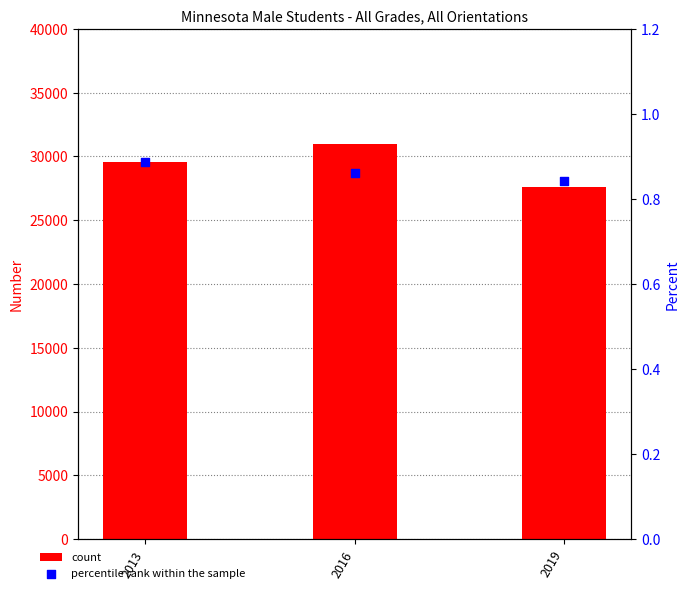

What is the total value across all series at 2013?

29570.9